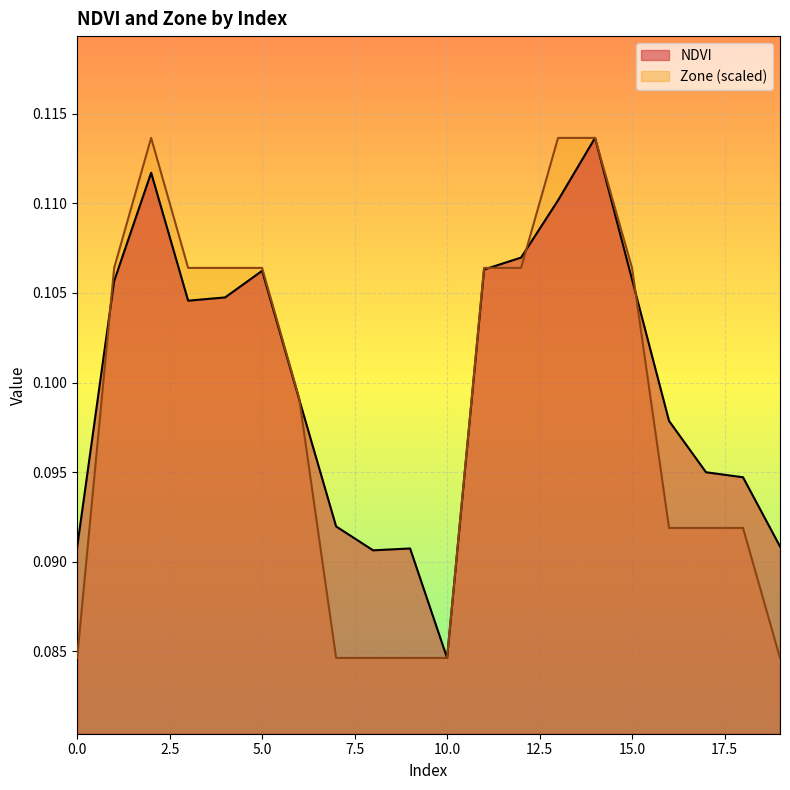

How many NDVI values are between 0 and 1?

20